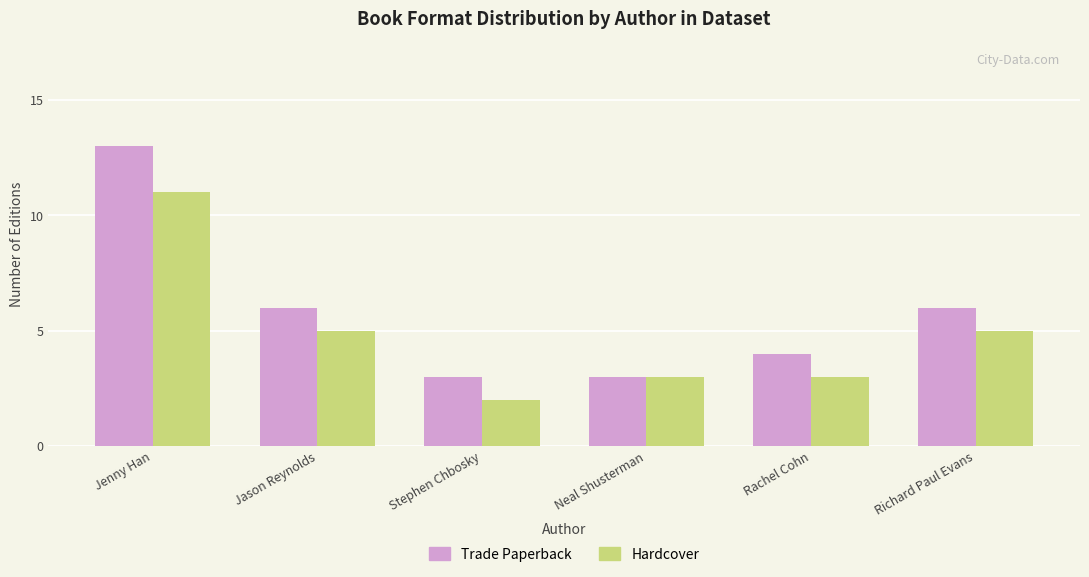

Reading left to right, what are all the values shown in this chart?

Trade Paperback: 13	6	3	3	4	6
Hardcover: 11	5	2	3	3	5